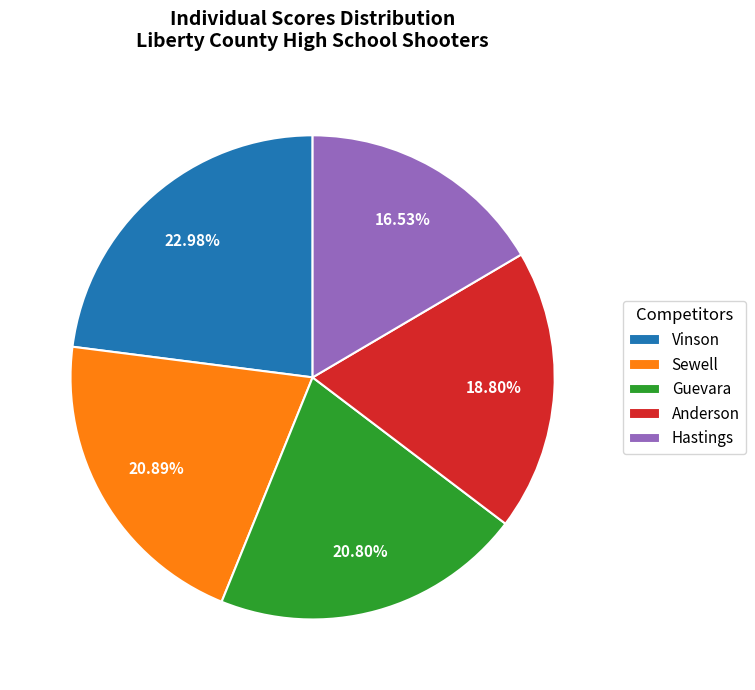

To the nearest percent, what is the combined percentage of Sewell and Vinson?

44%